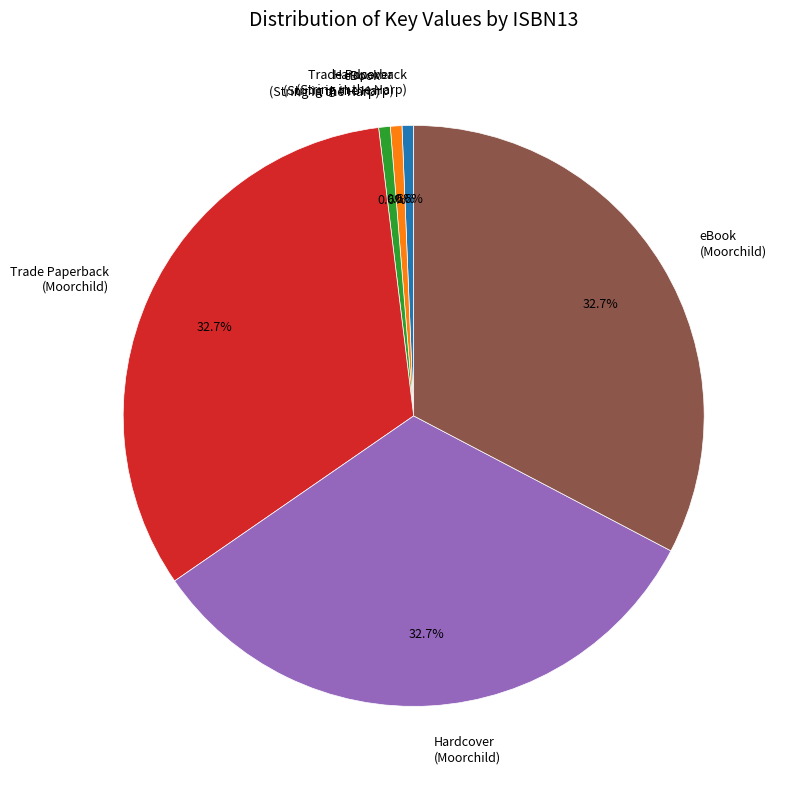

Combined, do Hardcover (String in the Harp) and eBook (String in the Harp) account for over 50%?

No